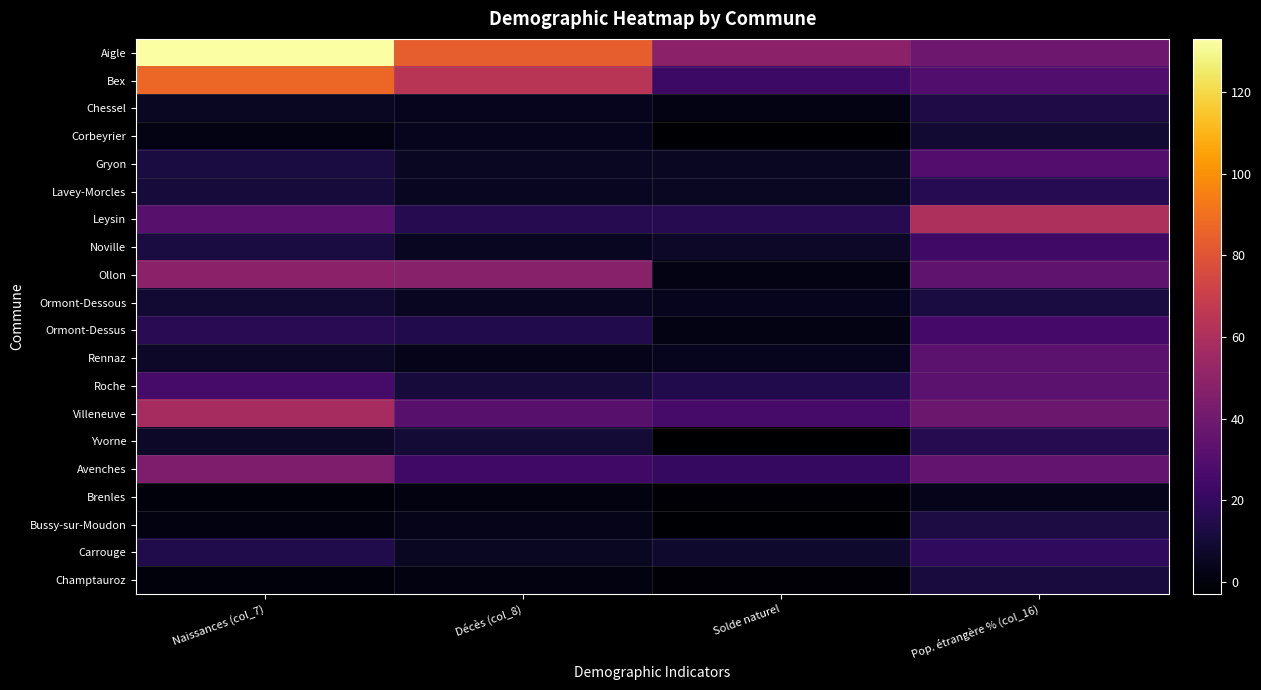

What is the total value across all series at Décès (col_8)?

346.0